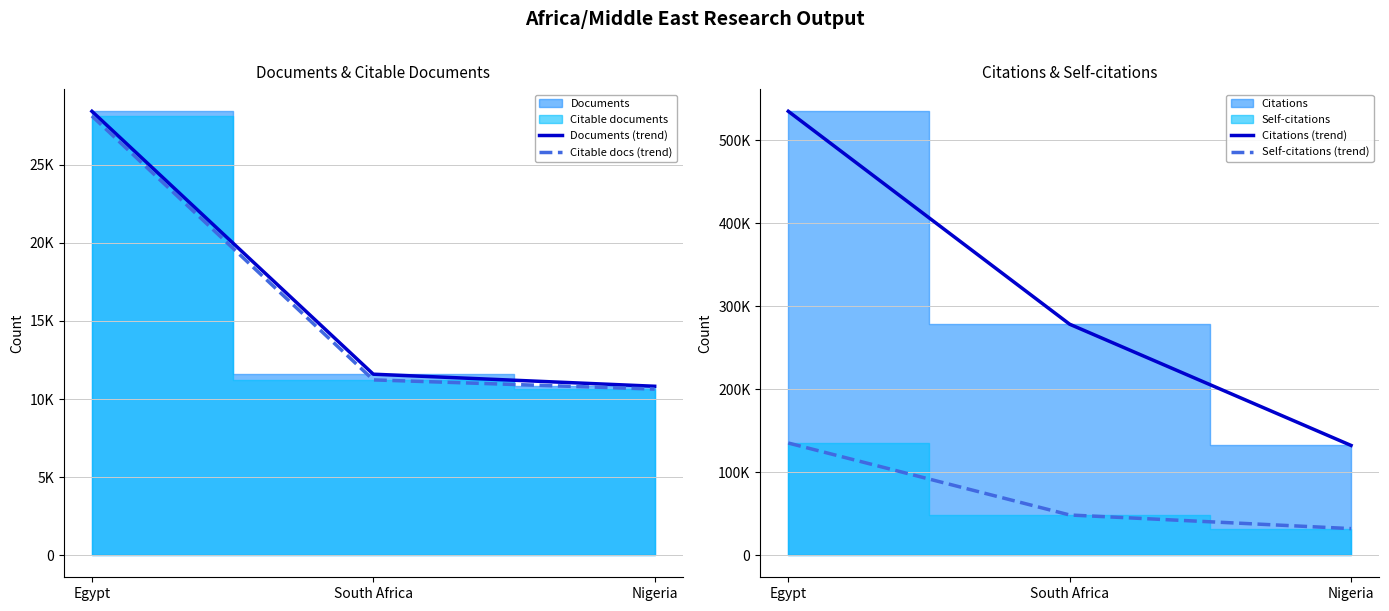

At which label does Citable docs (trend) first exceed 11226?

Egypt